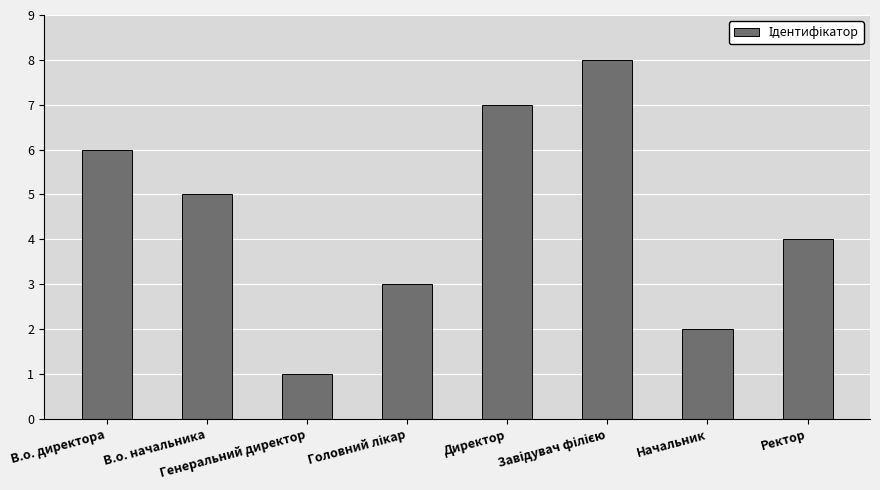

What is the sum of all values?

36